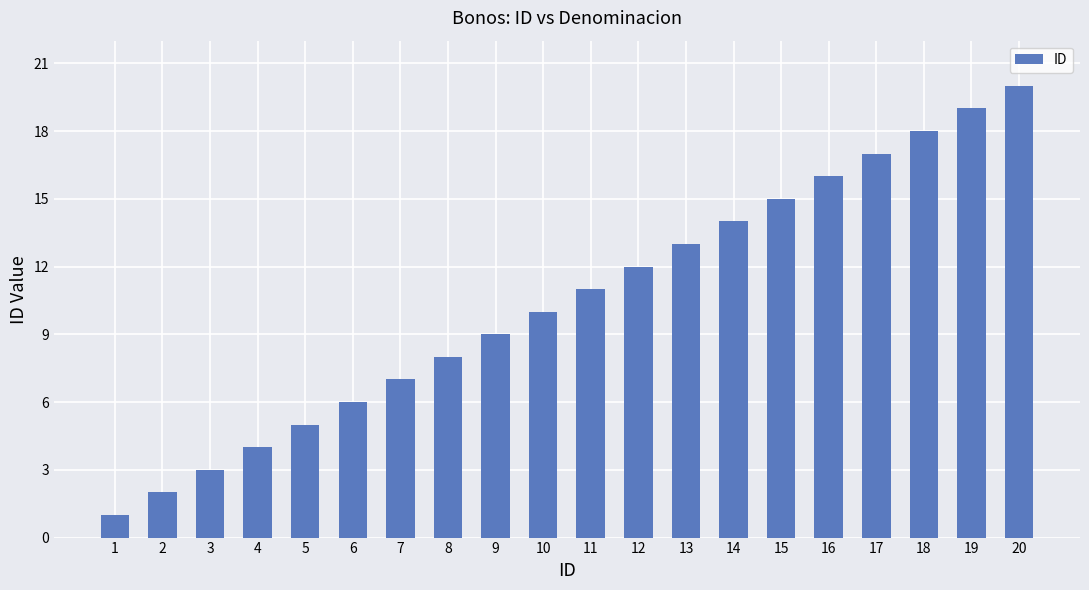

Reading left to right, list all the values displayed in this chart.

1=1	2=2	3=3	4=4	5=5	6=6	7=7	8=8	9=9	10=10	11=11	12=12	13=13	14=14	15=15	16=16	17=17	18=18	19=19	20=20